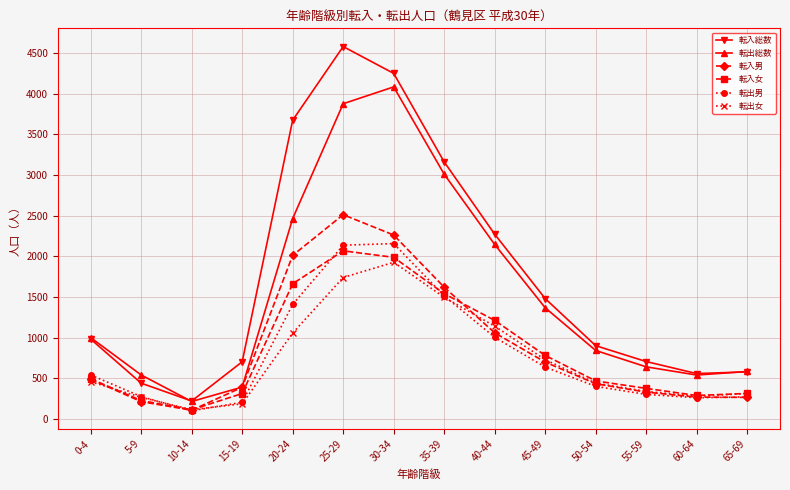

What is the average value of the 転出男 series?

801